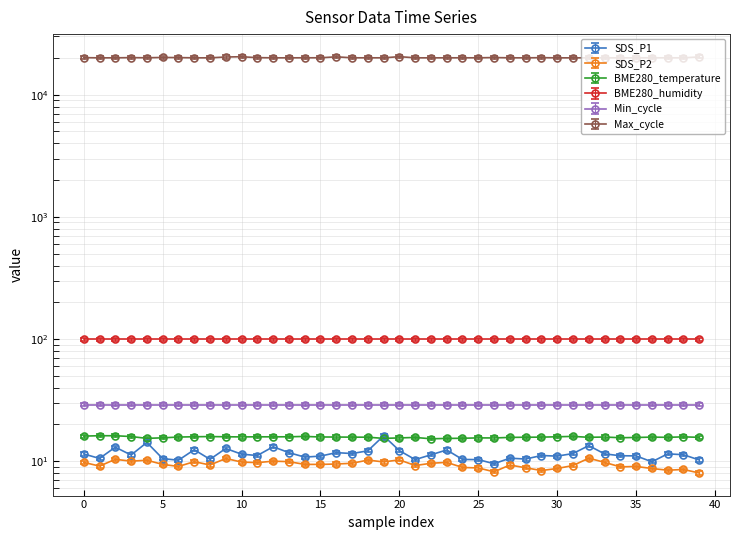

What is the lowest value of the BME280_temperature series?

14.8